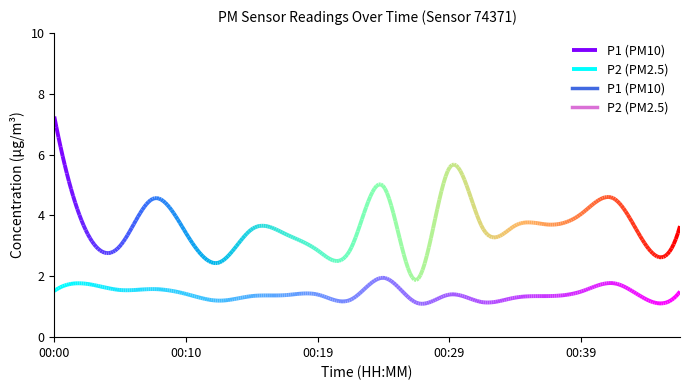

Reading left to right, list all the values displayed in this chart.

P1: 00:00=7.2	00:02=3.4	00:05=3.0	00:07=4.5	00:10=3.4	00:12=2.5	00:14=3.5	00:17=3.4	00:19=2.9	00:22=2.9	00:24=5.0	00:26=1.9	00:29=5.6	00:31=3.6	00:34=3.7	00:36=3.7	00:39=4.0	00:41=4.5	00:44=3.0	00:46=3.6
P2: 00:00=1.5	00:02=1.8	00:05=1.6	00:07=1.6	00:10=1.4	00:12=1.2	00:14=1.4	00:17=1.4	00:19=1.4	00:22=1.2	00:24=1.9	00:26=1.1	00:29=1.4	00:31=1.1	00:34=1.3	00:36=1.4	00:39=1.5	00:41=1.8	00:44=1.2	00:46=1.5